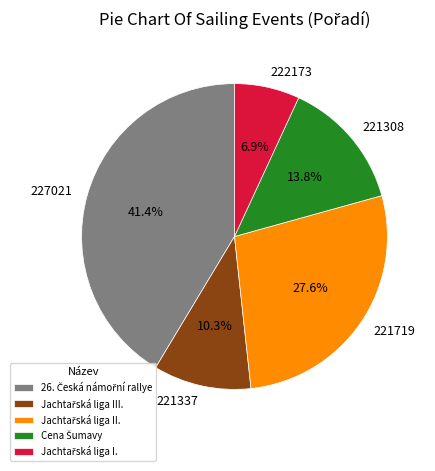

How many segments does this pie chart have?

5